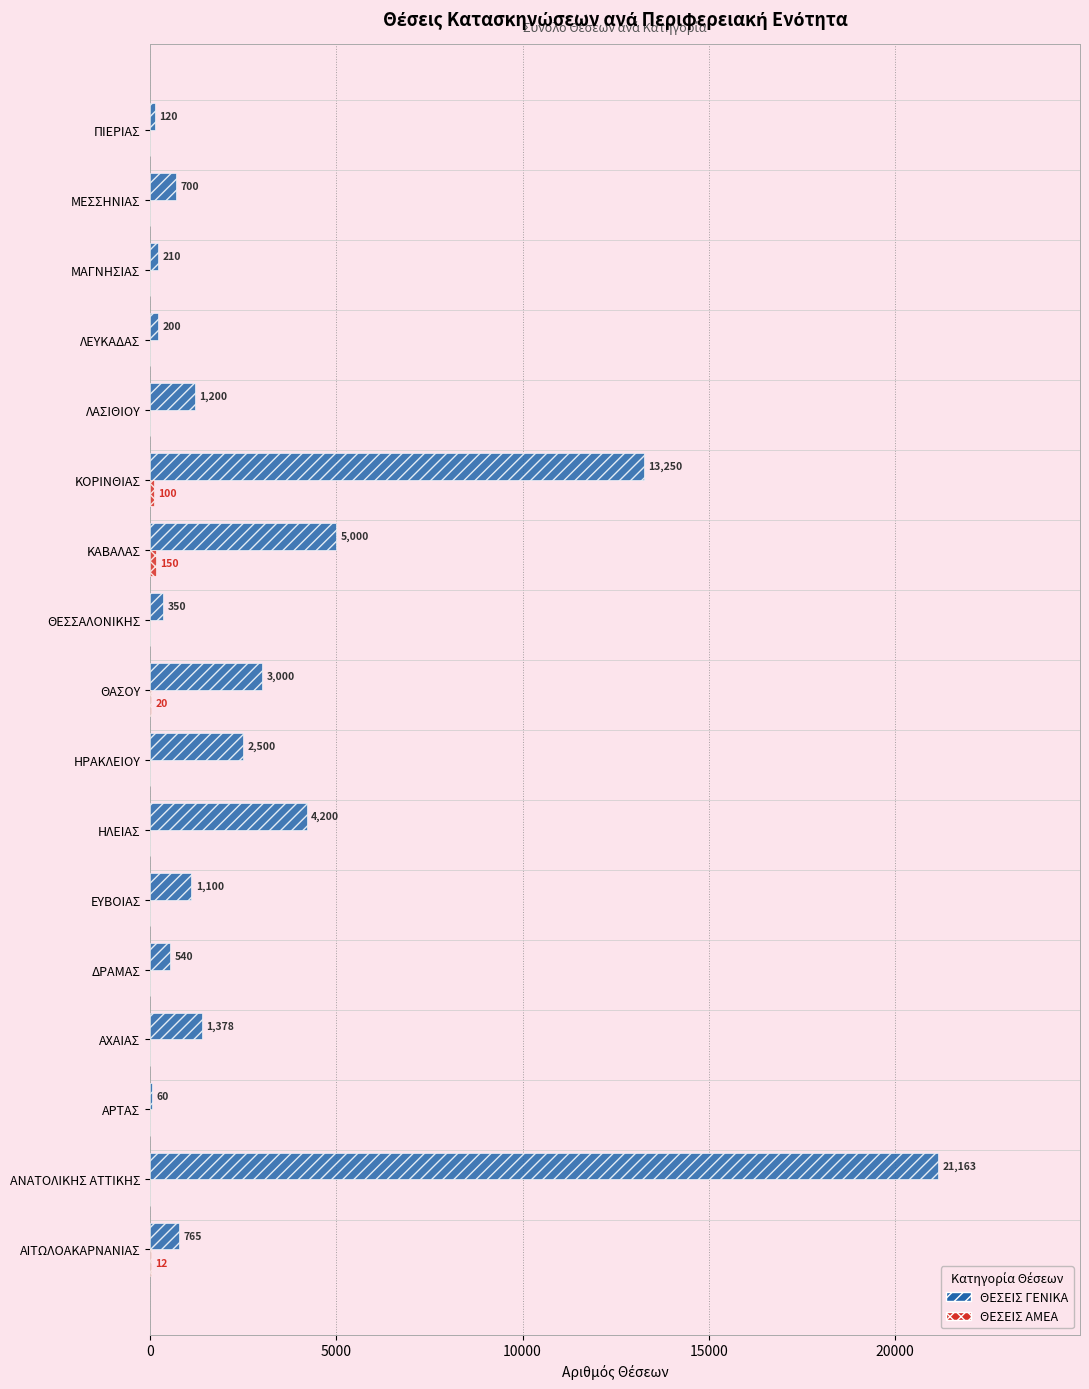

Which series has the largest range (max minus min)?

ΘΕΣΕΙΣ ΓΕΝΙΚΑ